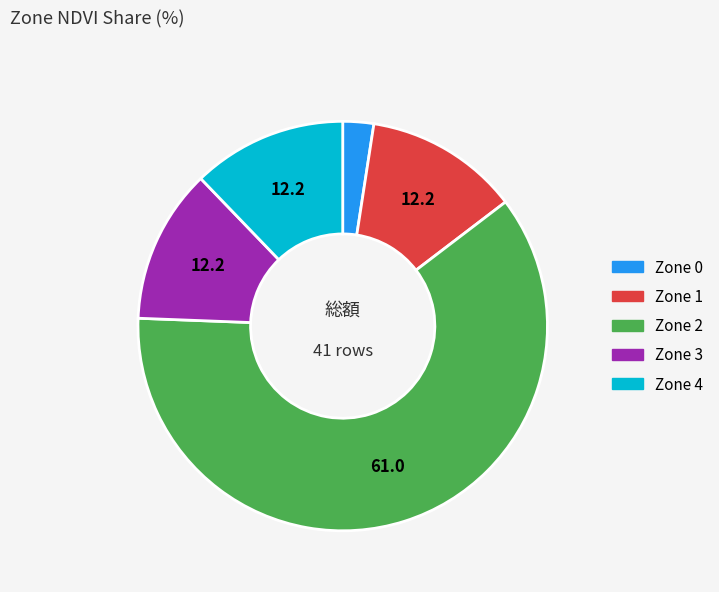

Is the sum of Zone 0 and Zone 2 greater than half?

Yes